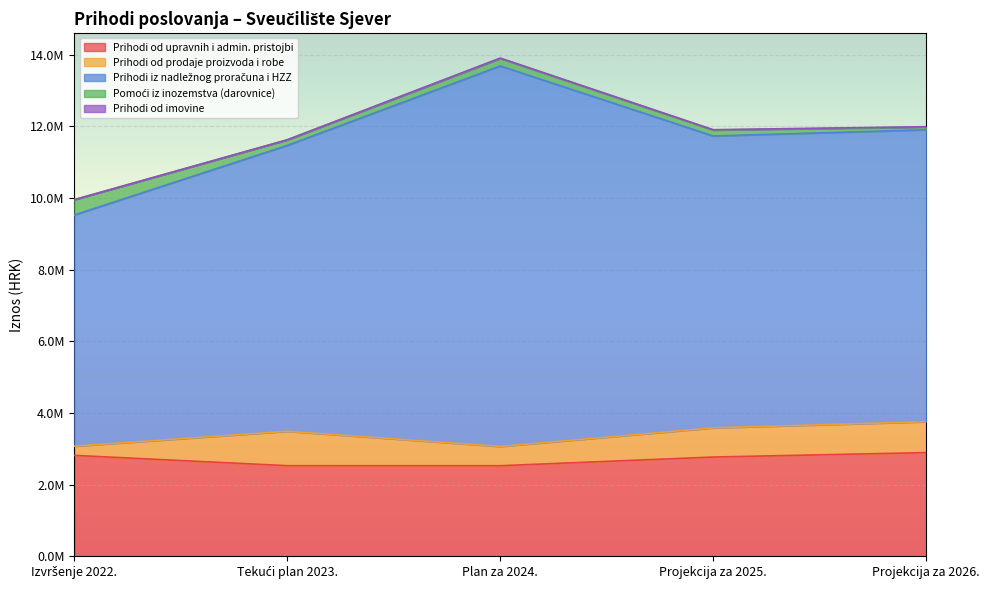

Is the value of Prihodi od imovine at Tekući plan 2023. greater than the value of Prihodi od prodaje proizvoda i robe at Tekući plan 2023.?

No